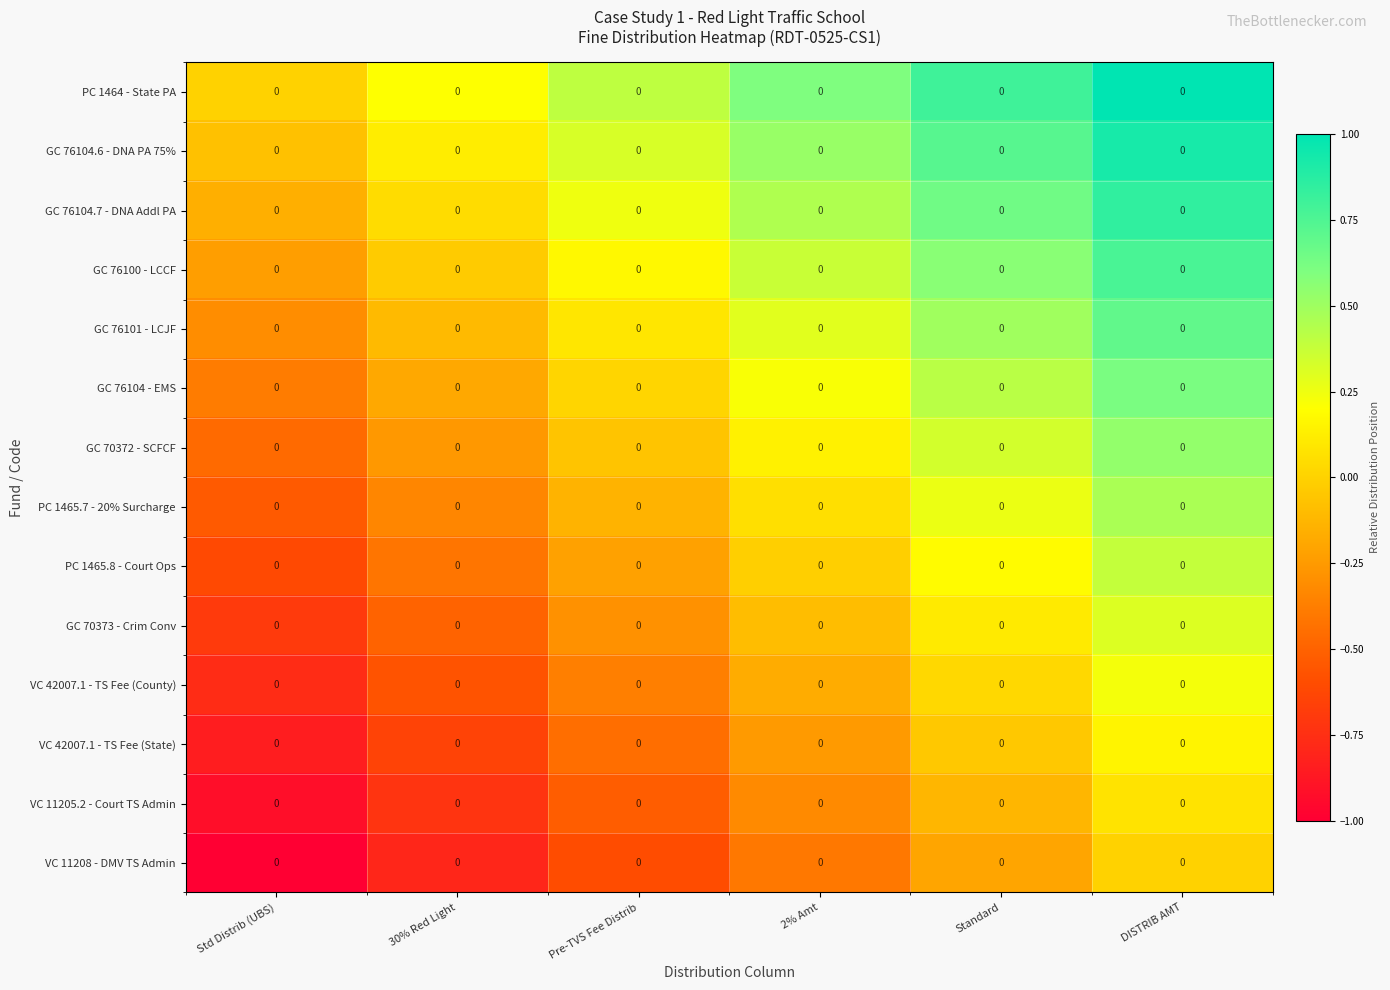

What is the spread (max minus min) of values at DISTRIB AMT?

1.0